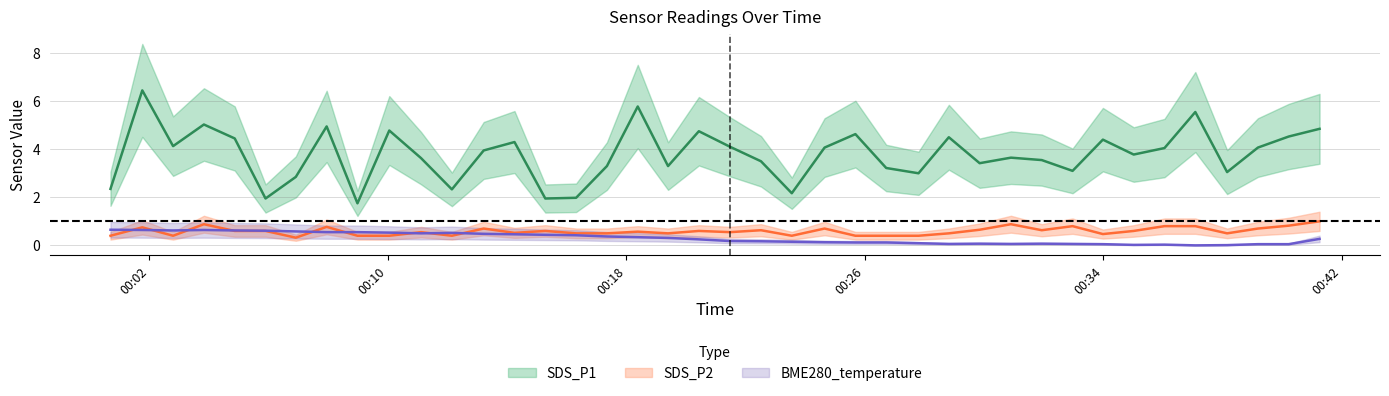

How many lines are shown in the chart?

3